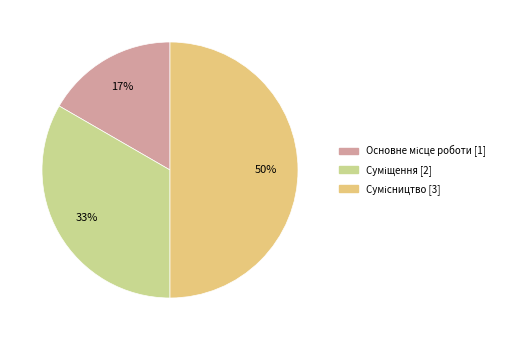

To the nearest percent, what is the average slice percentage?

33%